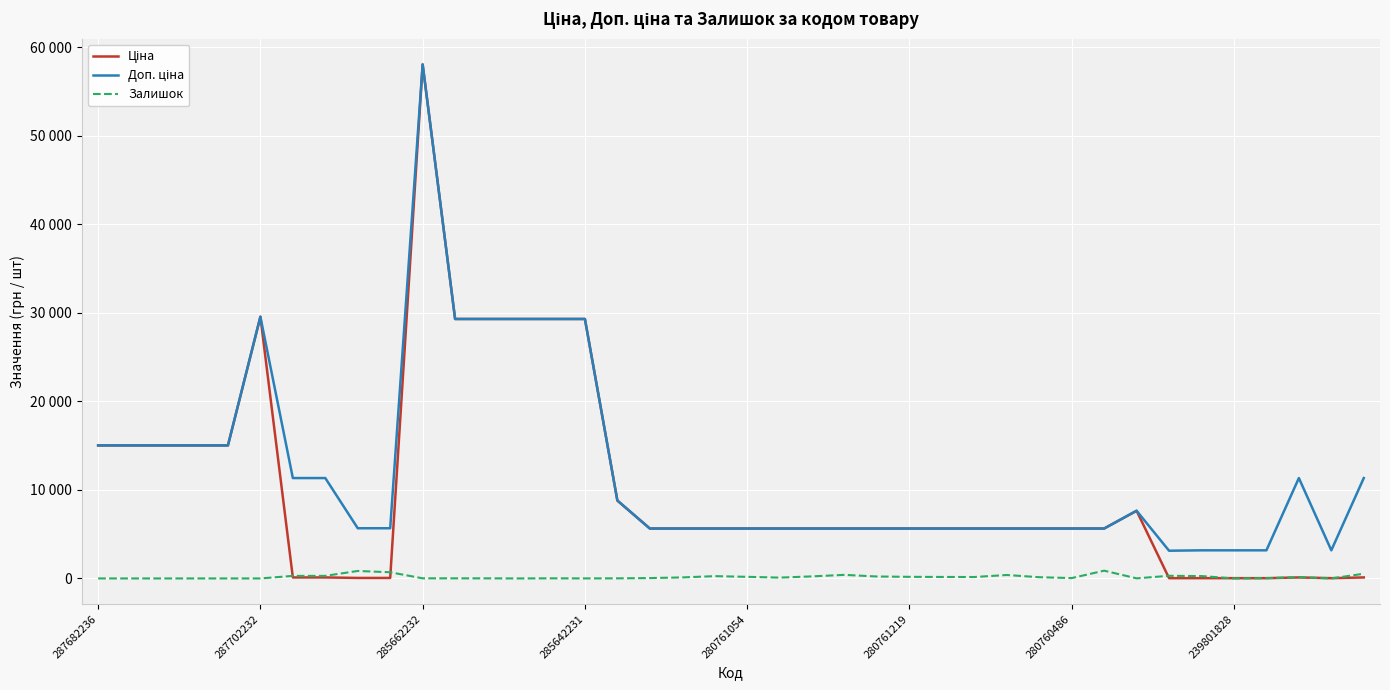

Does the chart display data point markers on the line(s)?

No